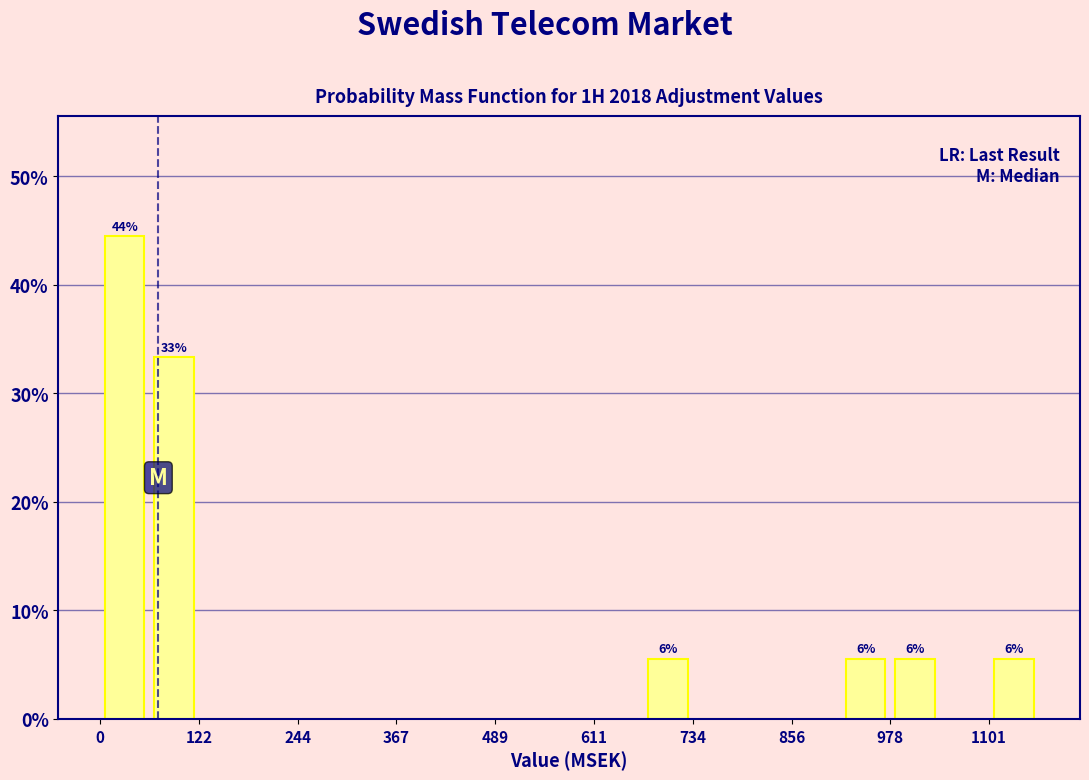

Around what value on the x-axis is the tallest bar? Give the approximate position of its centre, as read against the axis.

40